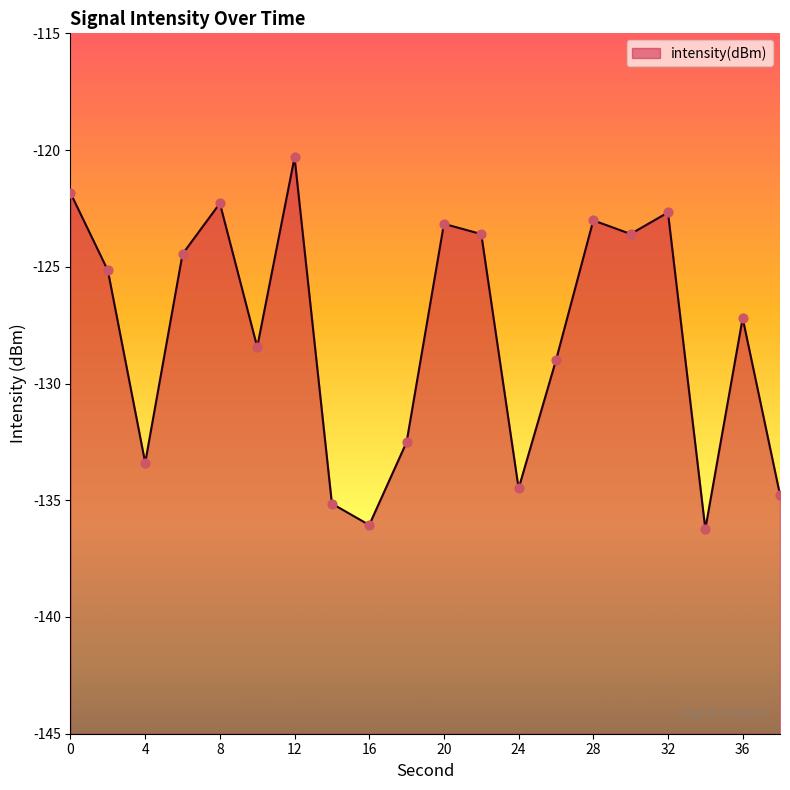

What is the change in value from 6 to 36?

-2.7